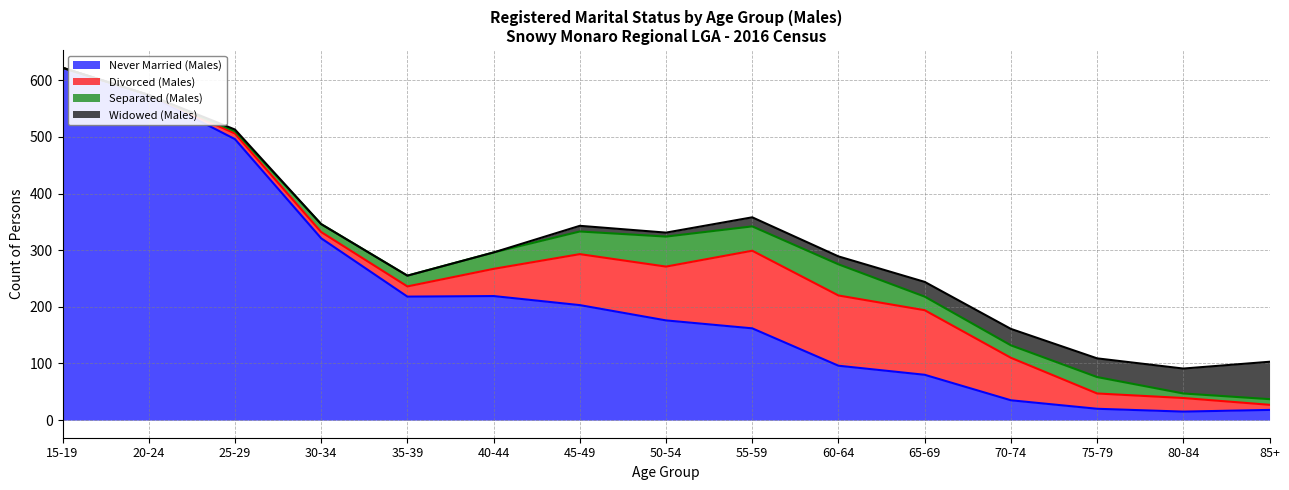

What is the label of the 1st point from the right?

85+